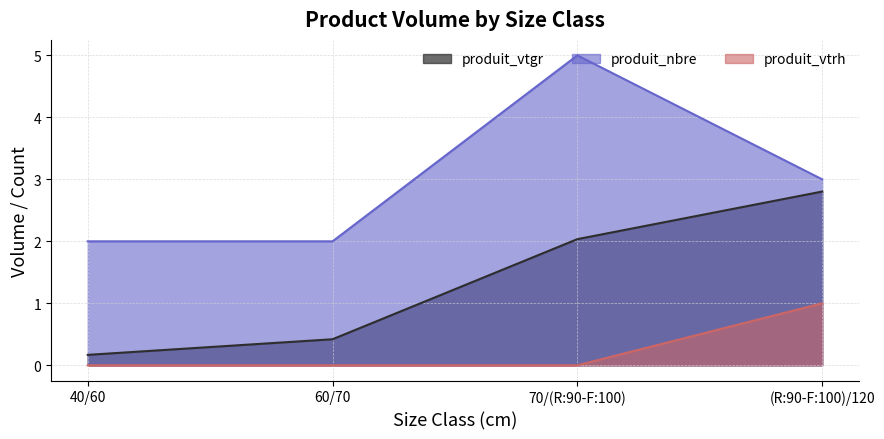

Where is produit_vtgr nearest to the value 1?

60/70